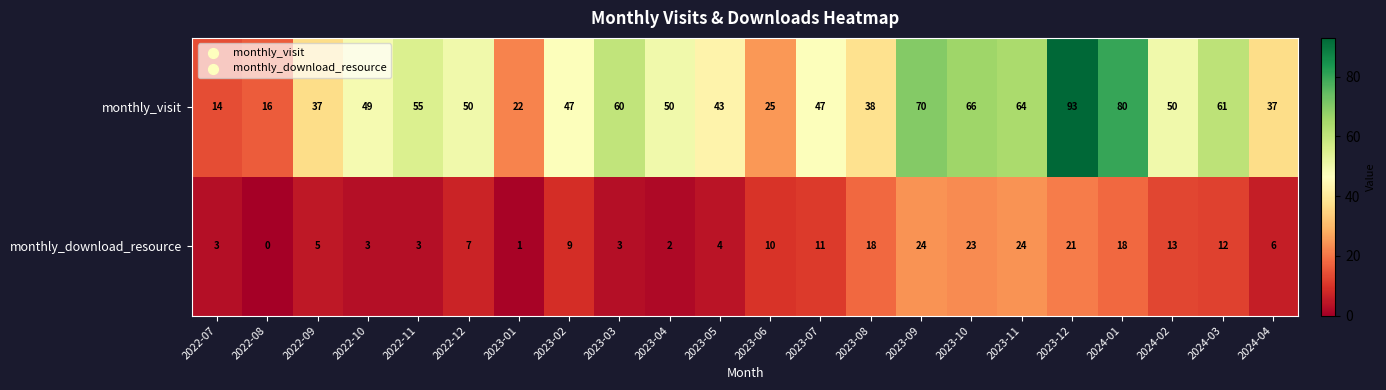

Which category has the highest value in the monthly_visit series?

2023-12